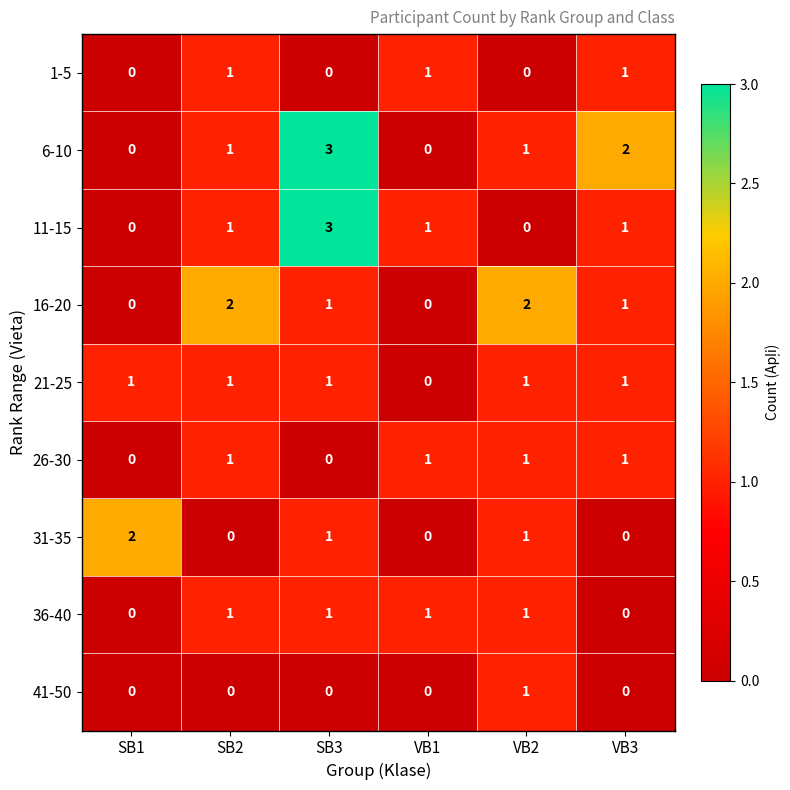

The 26-30 series shows 2 at VB1. True or false?

False